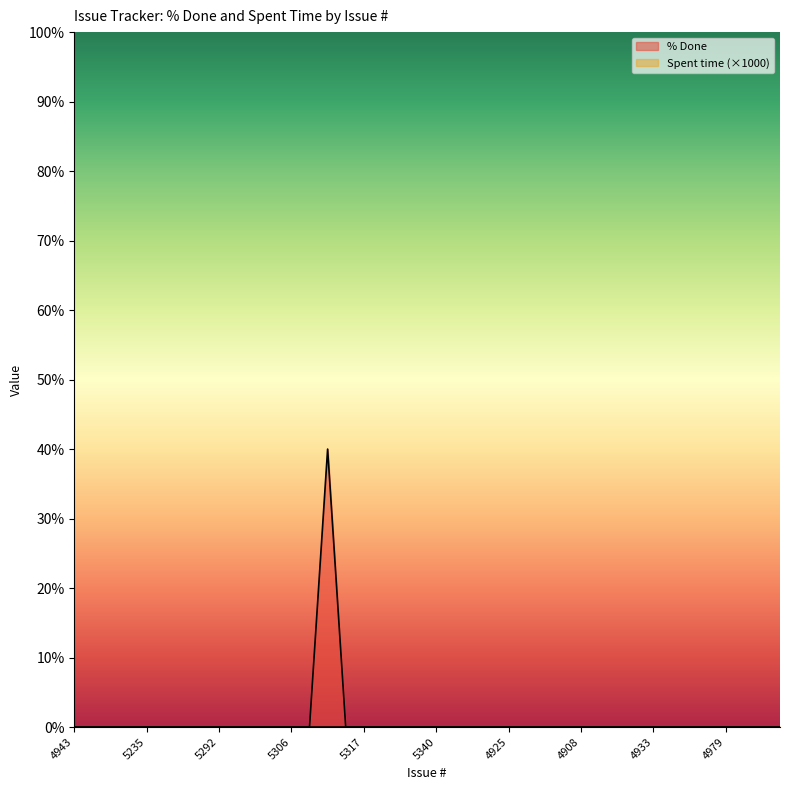

Reading left to right, list all the values displayed in this chart.

0	0	0	0	0	0	0	0	0	0	0	0	0	0	40	0	0	0	0	0	0	0	0	0	0	0	0	0	0	0	0	0	0	0	0	0	0	0	0	0